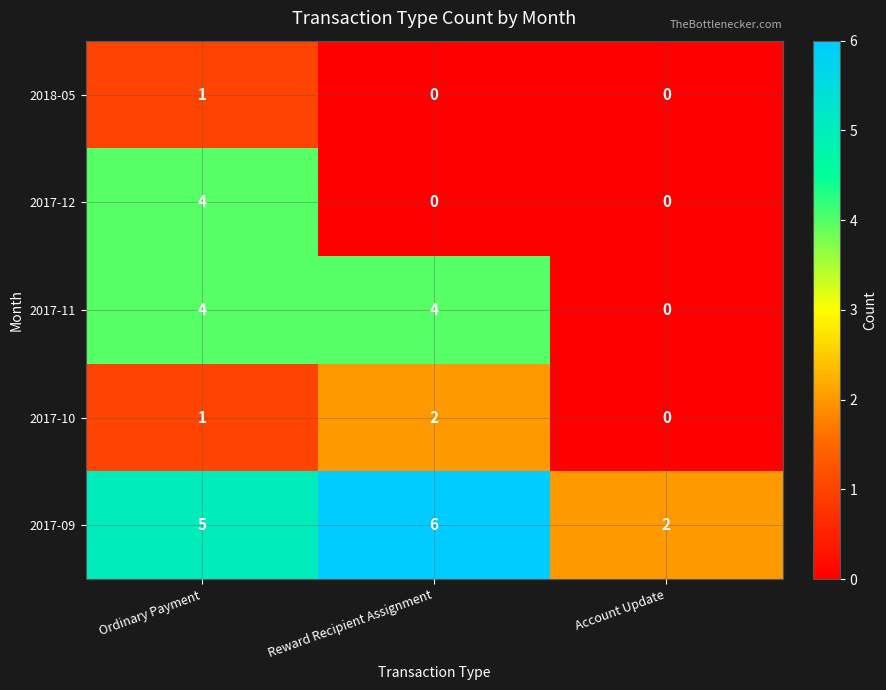

Is it true that 2017-10 equals 3 at Reward Recipient Assignment?

False